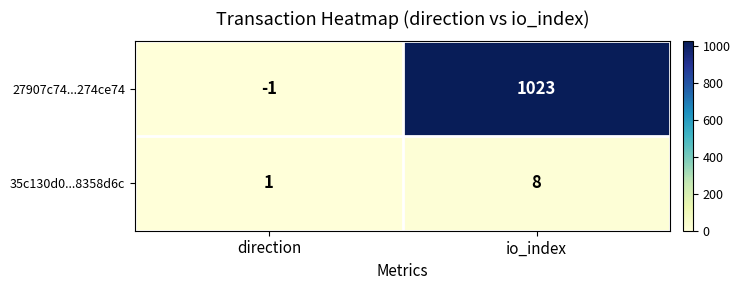

At which category is the sum across all series the highest?

io_index